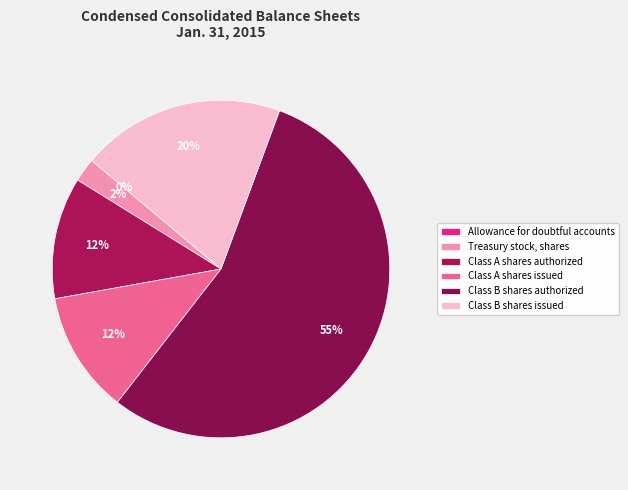

Approximately how many times larger is the value at Class B shares issued compared to Class B shares authorized?

0.4